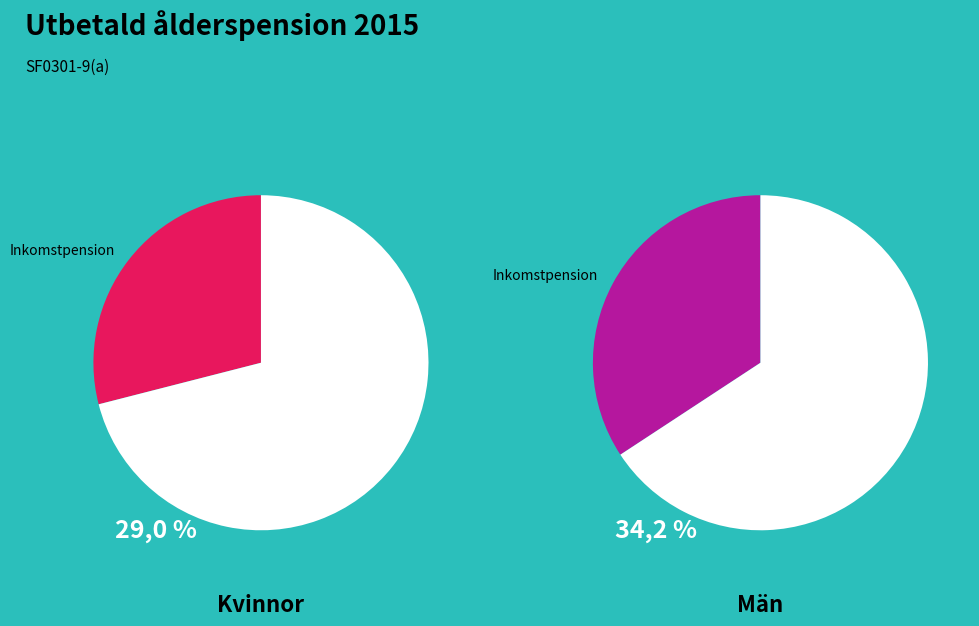

Is it true that Summa is 62% of the pie?

False